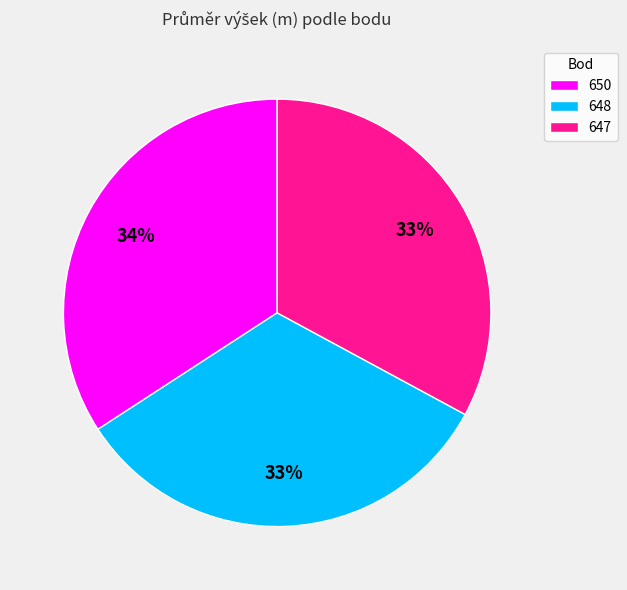

Is it true that 650 is 34% of the pie?

True